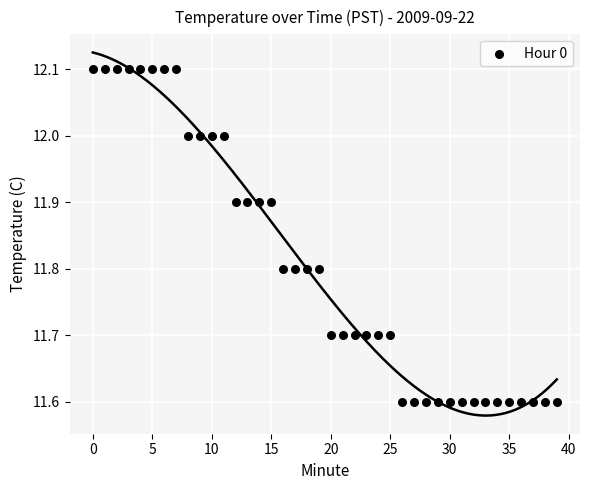

What is the range of Y values (max minus min)?

0.5